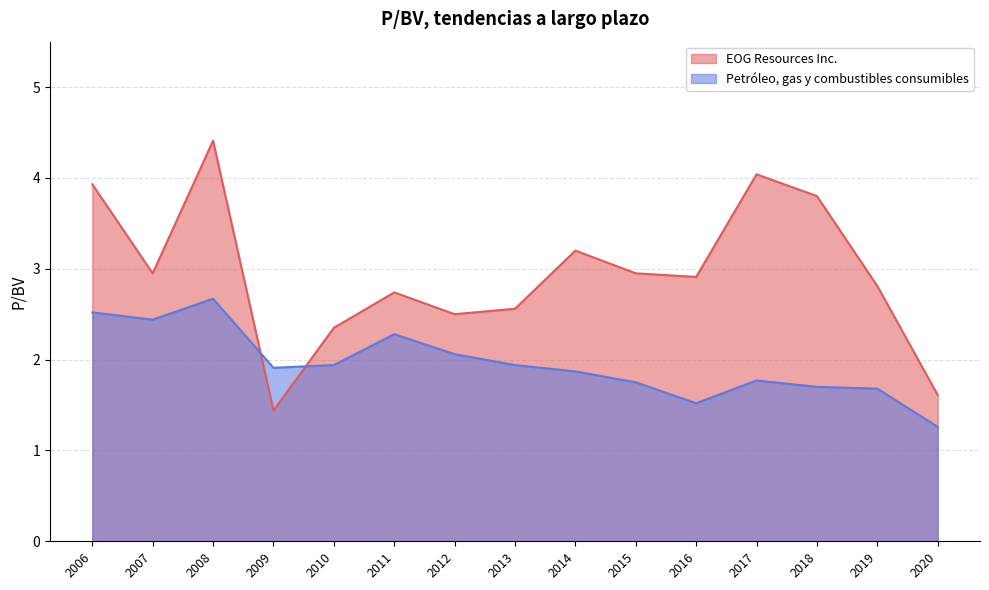

What is the maximum value for Petróleo, gas y combustibles consumibles?

2.7